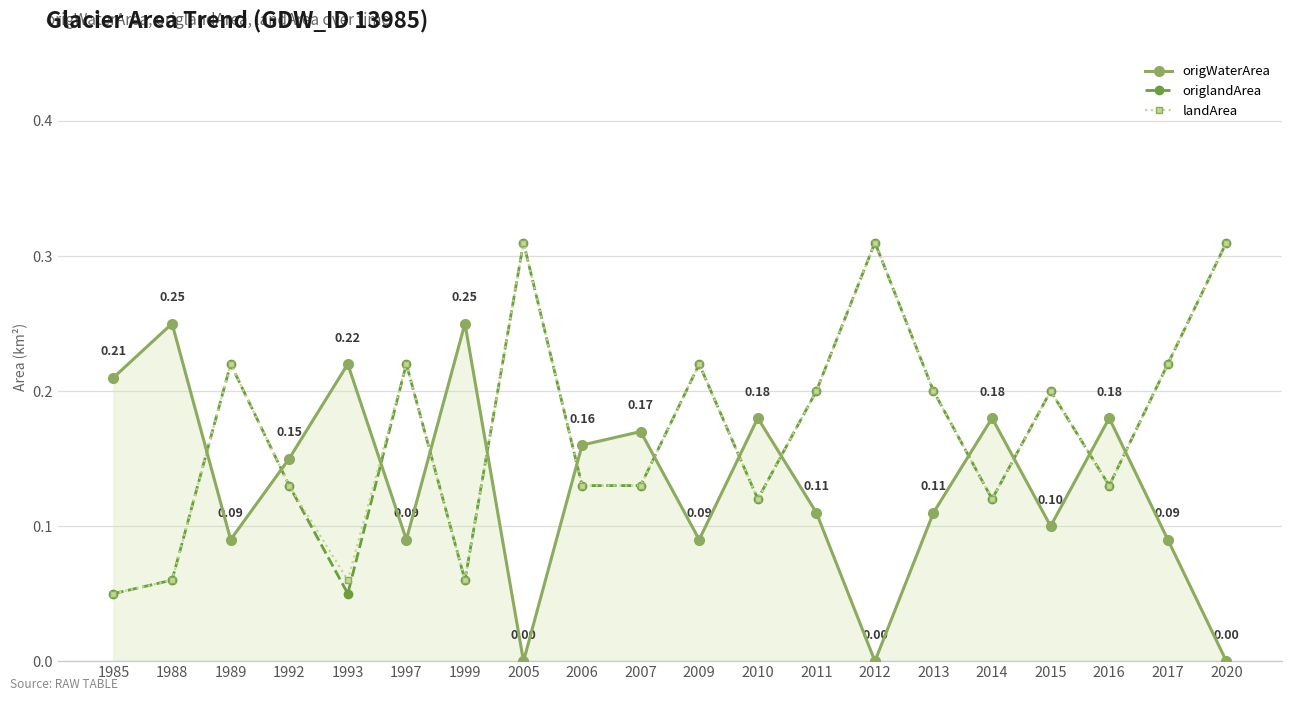

How many times do origWaterArea and landArea cross each other?

13